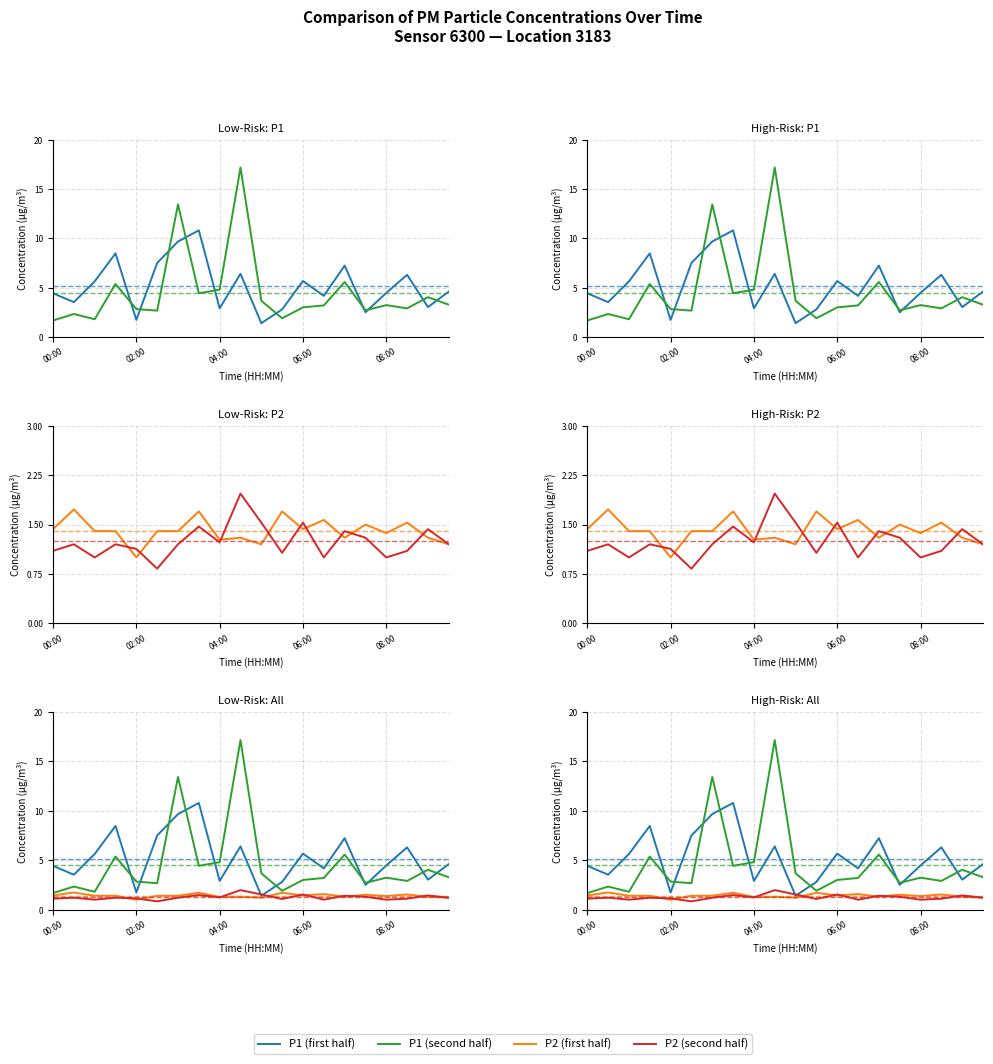

Reading left to right, transcribe all the data shown in this chart.

P1: 00:00=4.4	00:30=3.5	01:00=5.6	01:30=8.5	02:00=1.7	02:30=7.5	03:00=9.7	03:30=10.8	04:00=2.9	04:30=6.4	05:00=1.4	05:30=2.8	06:00=5.7	06:30=4.2	07:00=7.2	07:30=2.5	08:00=4.5	08:30=6.3	09:00=3.0	09:30=4.6
P2: 00:00=1.4	00:30=1.7	01:00=1.4	01:30=1.4	02:00=1.0	02:30=1.4	03:00=1.4	03:30=1.7	04:00=1.3	04:30=1.3	05:00=1.2	05:30=1.7	06:00=1.4	06:30=1.6	07:00=1.3	07:30=1.5	08:00=1.4	08:30=1.5	09:00=1.3	09:30=1.2
P1_b: 00:00=1.7	00:30=2.3	01:00=1.8	01:30=5.4	02:00=2.8	02:30=2.7	03:00=13.4	03:30=4.4	04:00=4.8	04:30=17.2	05:00=3.7	05:30=1.9	06:00=3.0	06:30=3.2	07:00=5.6	07:30=2.7	08:00=3.2	08:30=2.9	09:00=4.0	09:30=3.3
P2_b: 00:00=1.1	00:30=1.2	01:00=1.0	01:30=1.2	02:00=1.1	02:30=0.8	03:00=1.2	03:30=1.5	04:00=1.2	04:30=2.0	05:00=1.5	05:30=1.1	06:00=1.5	06:30=1.0	07:00=1.4	07:30=1.3	08:00=1.0	08:30=1.1	09:00=1.4	09:30=1.2